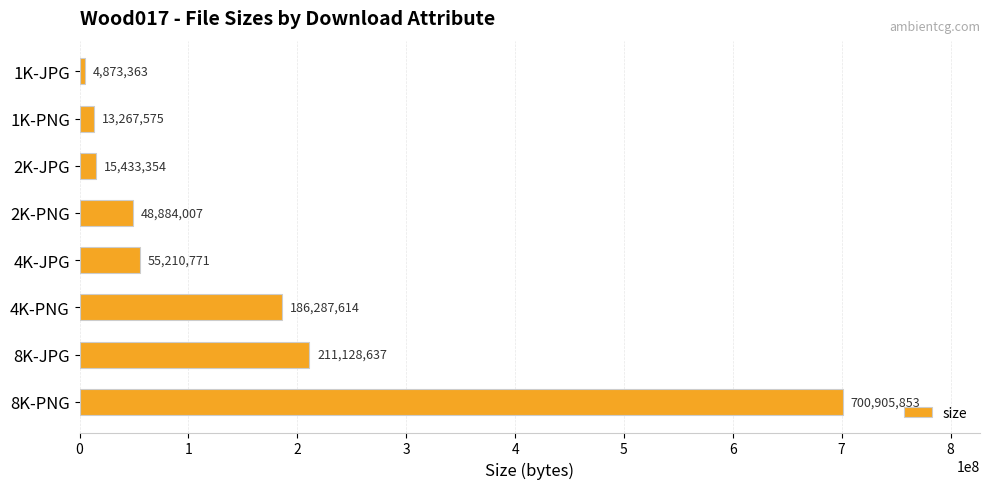

What is the change in value from 2K-JPG to 4K-PNG?

+170854260